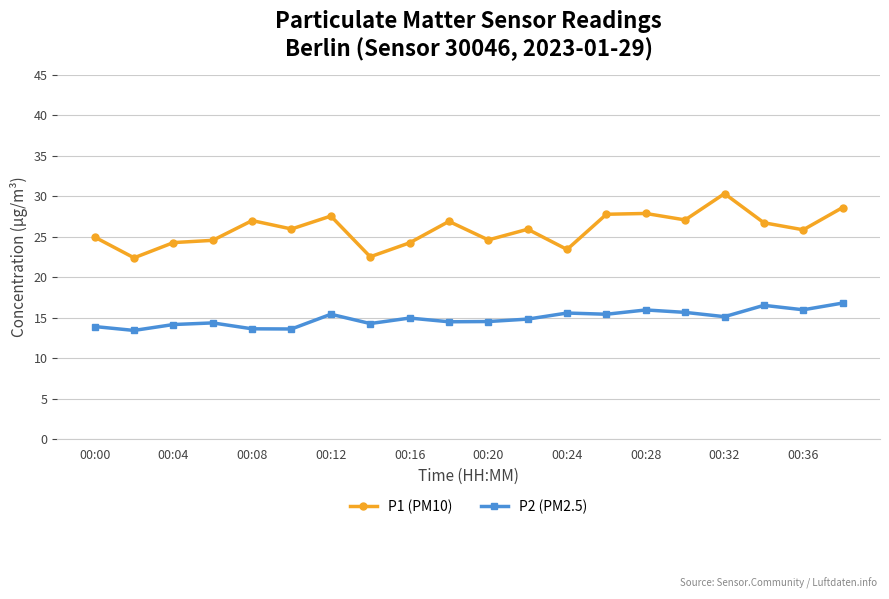

Which series has the widest spread of values?

P1 (PM10)